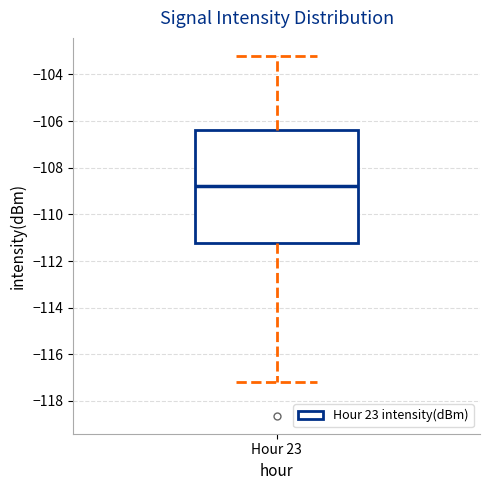

Where does the median line of the box for Hour 23 sit on the y-axis? The values are not printed on the chart, so give them approximately, as read against the axis.

-108.8